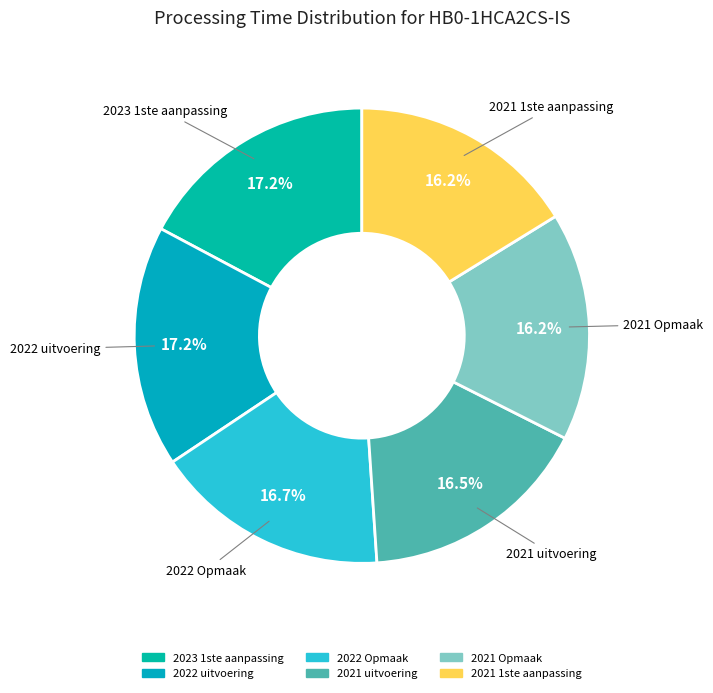

Combined, do 2021 Opmaak and 2022 Opmaak account for over 50%?

No